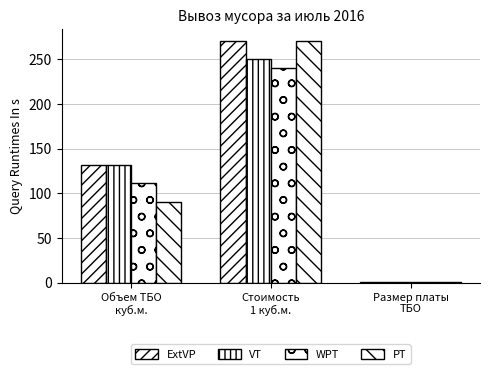

What is the difference between the VT values at Объем ТБО
куб.м. and Стоимость
1 куб.м.?

118.0